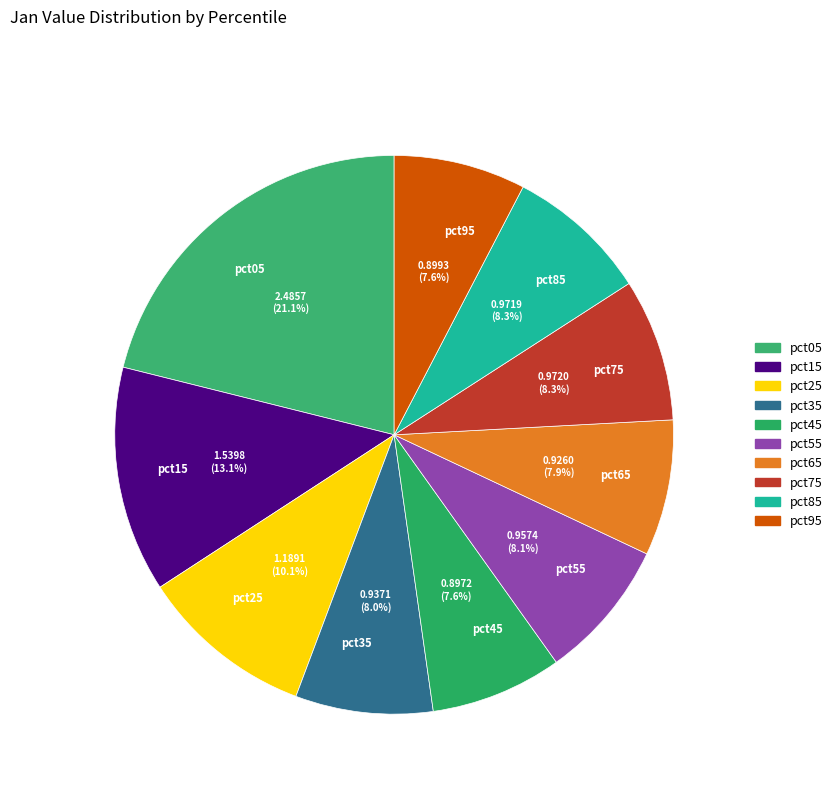

Which category has the biggest portion of the pie?

pct05